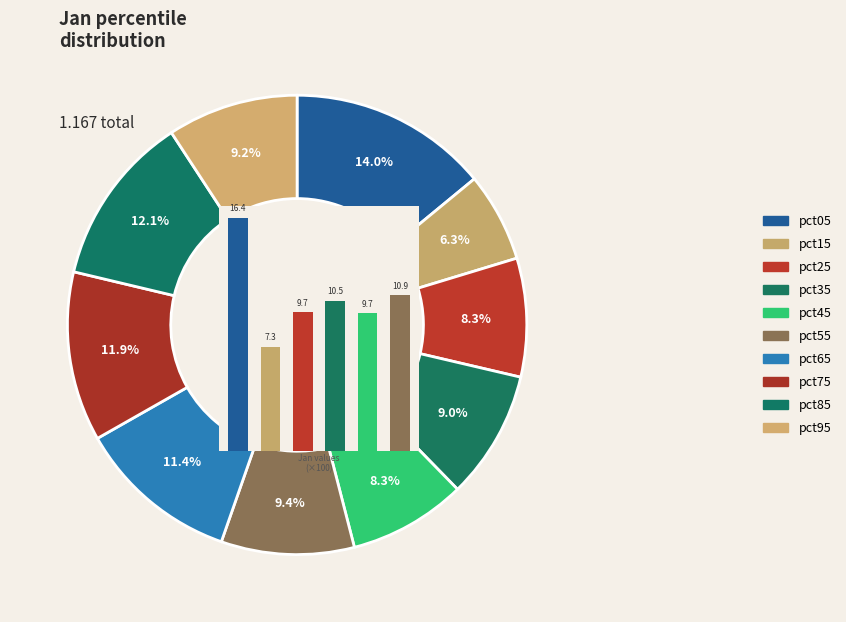

Is it true that pct55 is 9% of the pie?

True